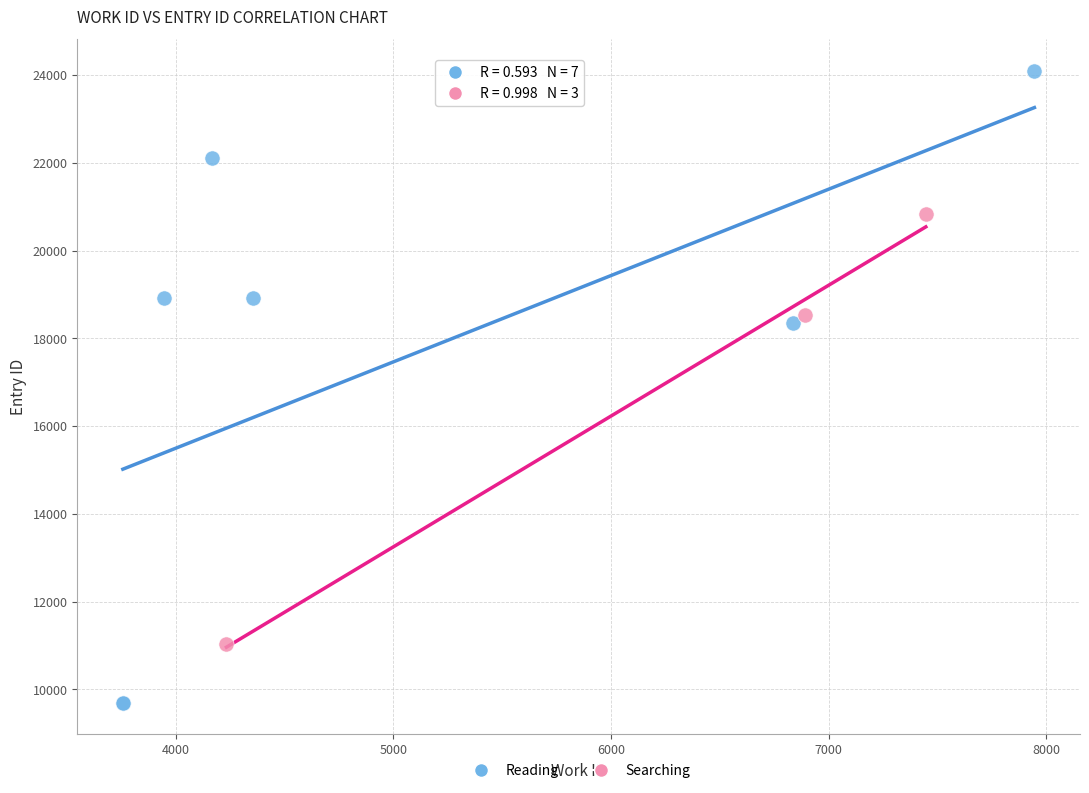

What are all the series names shown in the legend?

Reading, Searching